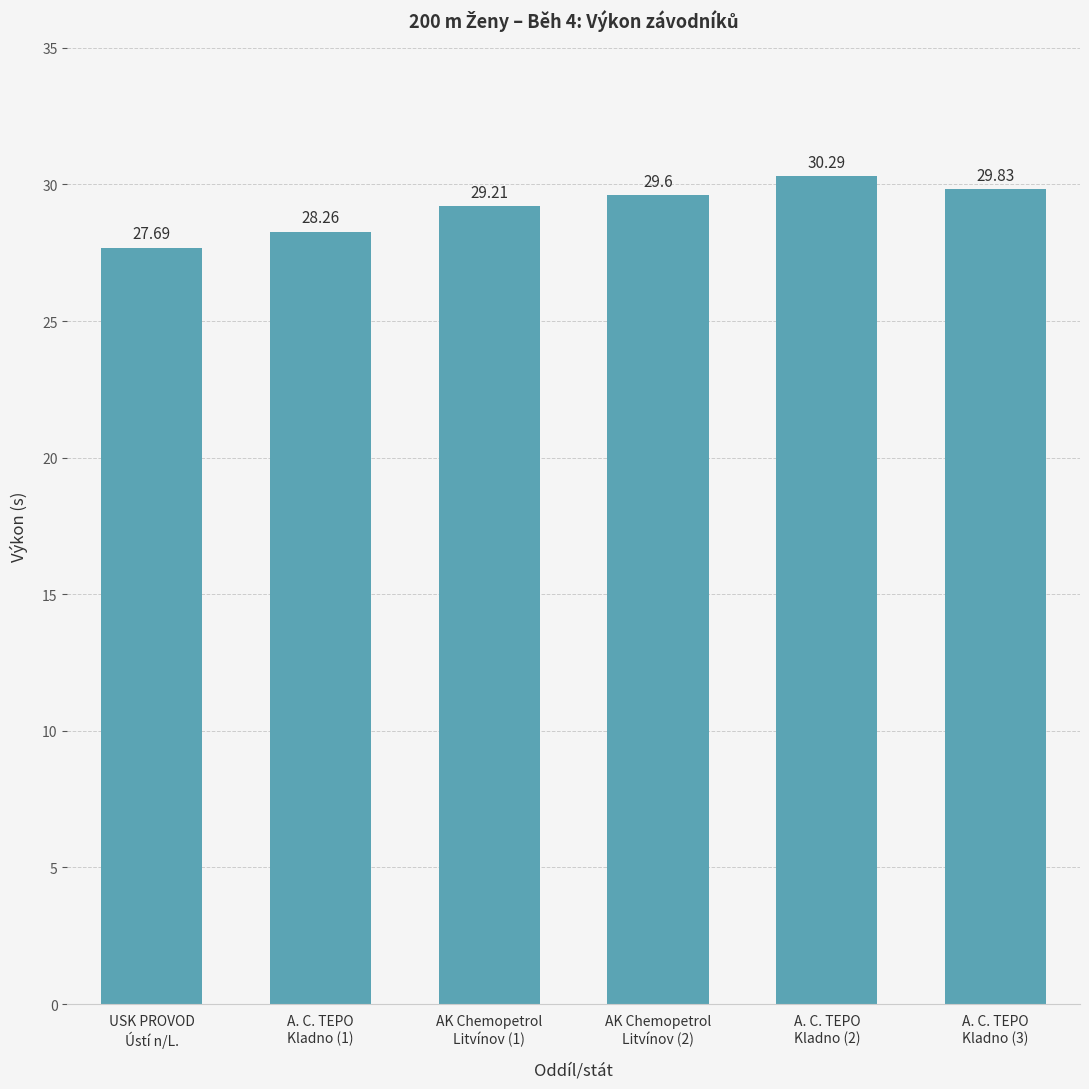

What is the difference between the values at AK Chemopetrol
Litvínov (1) and A. C. TEPO
Kladno (3)?

0.6